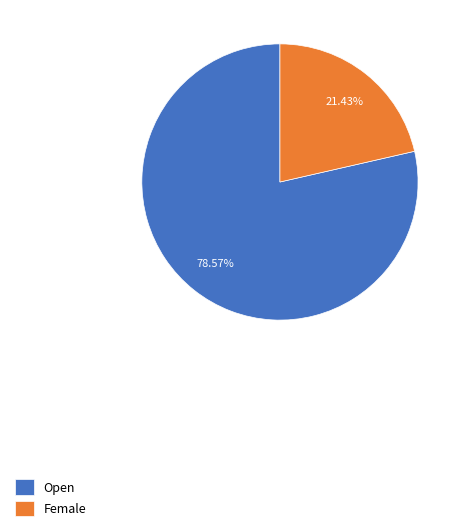

To the nearest percent, what is the difference between the Open and Female slice percentages?

57%